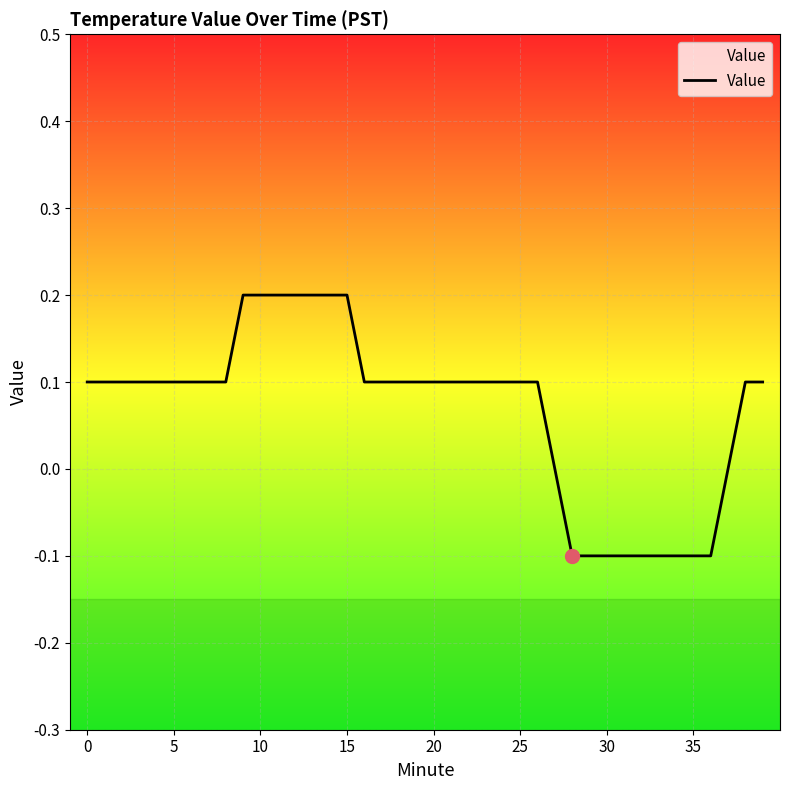

Is this an area chart (filled region under the line)?

No